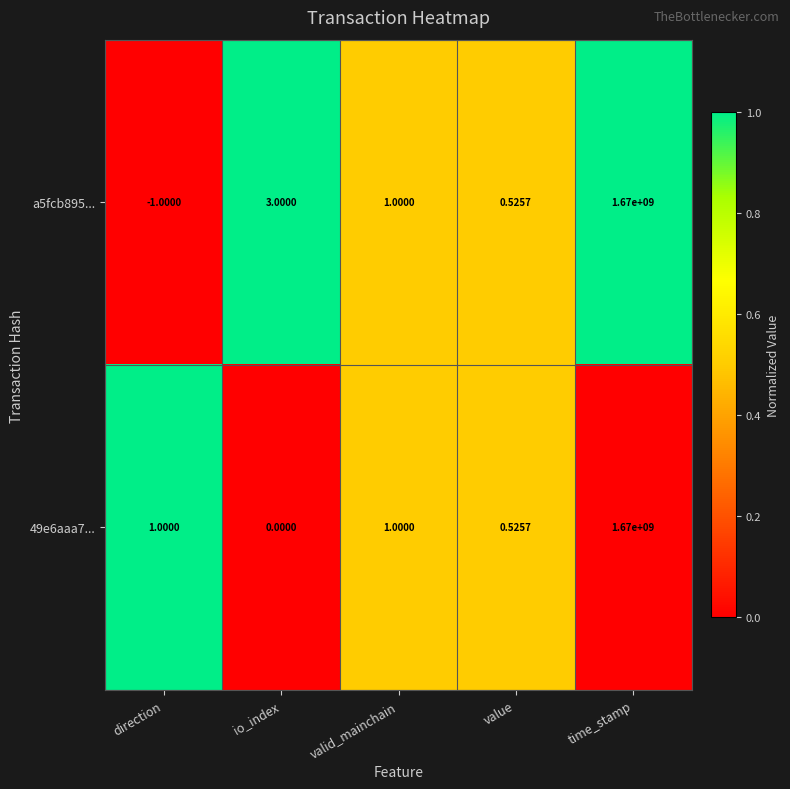

Rank the series by their average value, from lowest to highest.

49e6aaa7..., a5fcb895...